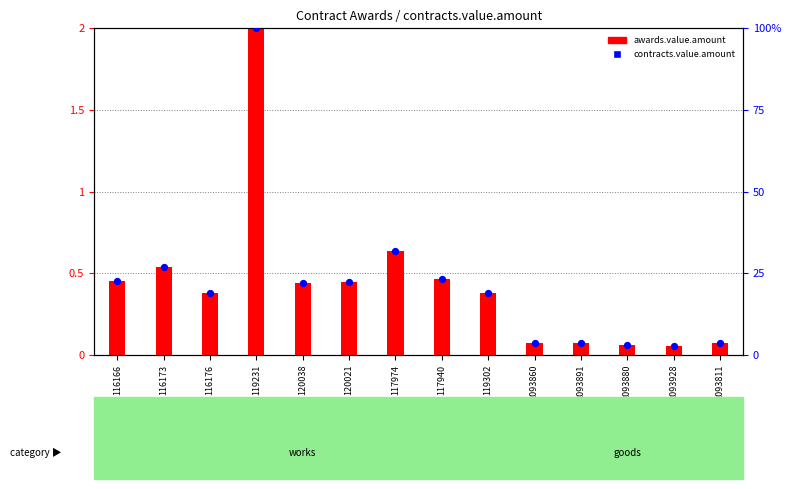

At which category is the sum across all series the highest?

119231